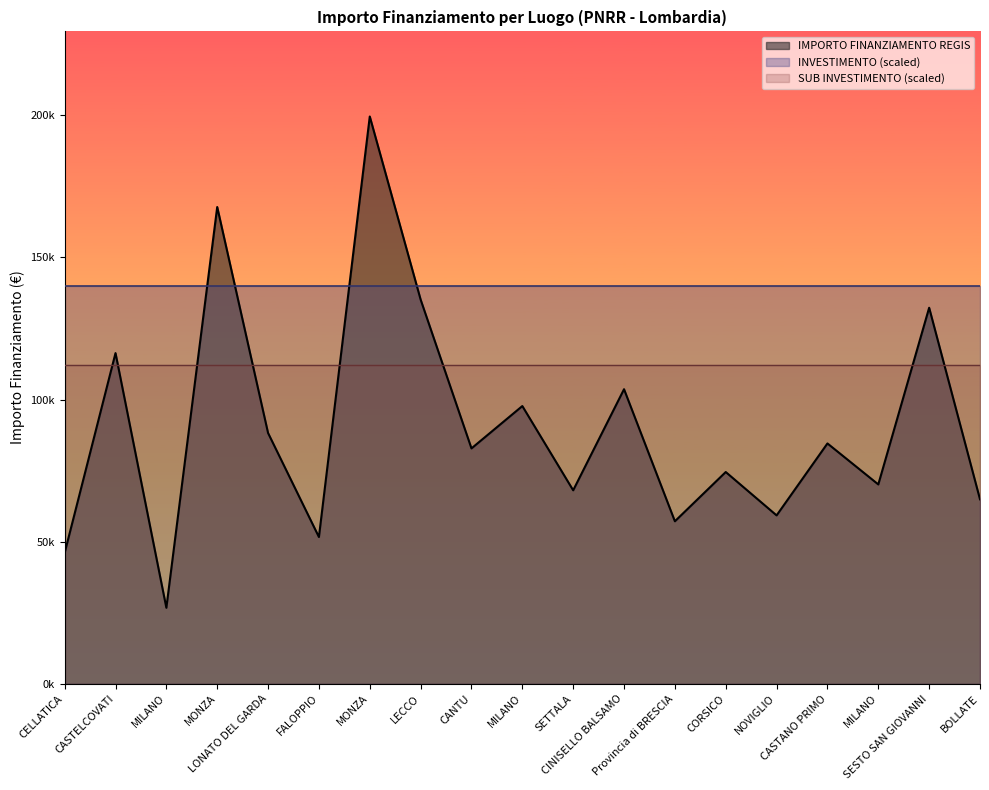

What is the difference between the IMPORTO FINANZIAMENTO REGIS values at CASTANO PRIMO and SESTO SAN GIOVANNI?

47740.9